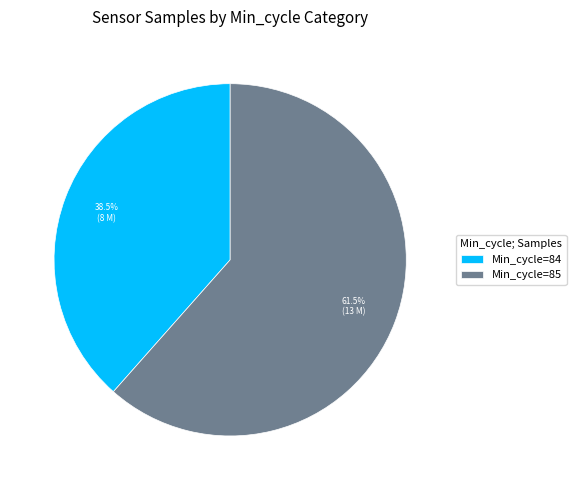

Combined, do Min_cycle=84 and Min_cycle=85 account for over 50%?

Yes